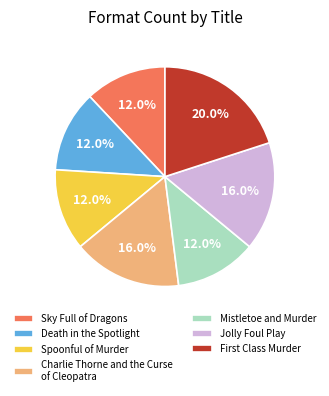

What percentage is the Jolly Foul Play slice, to the nearest percent?

16%